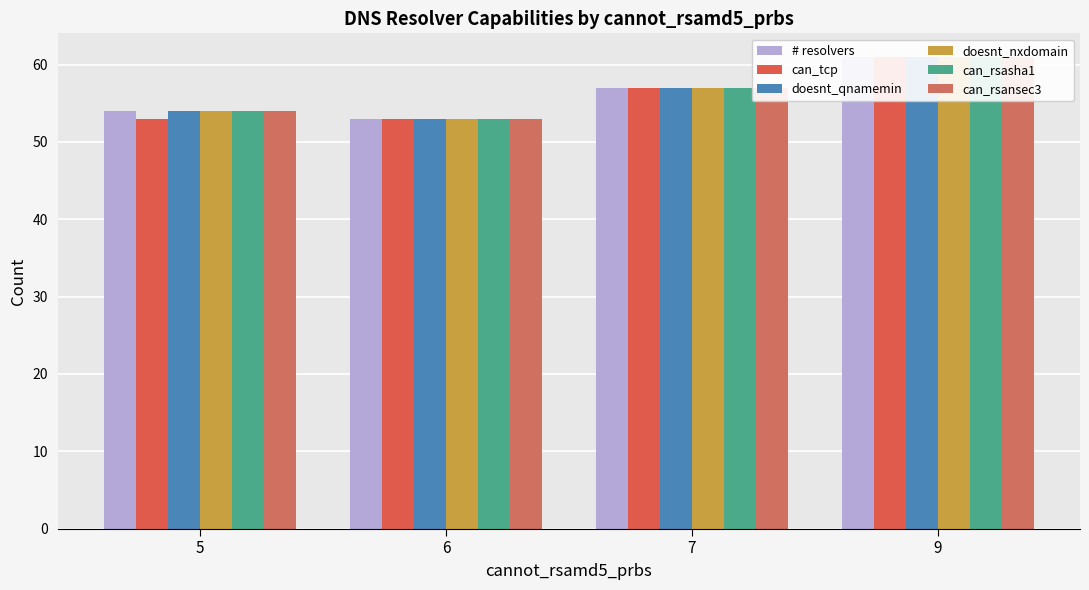

Which series has the widest spread of values?

# resolvers